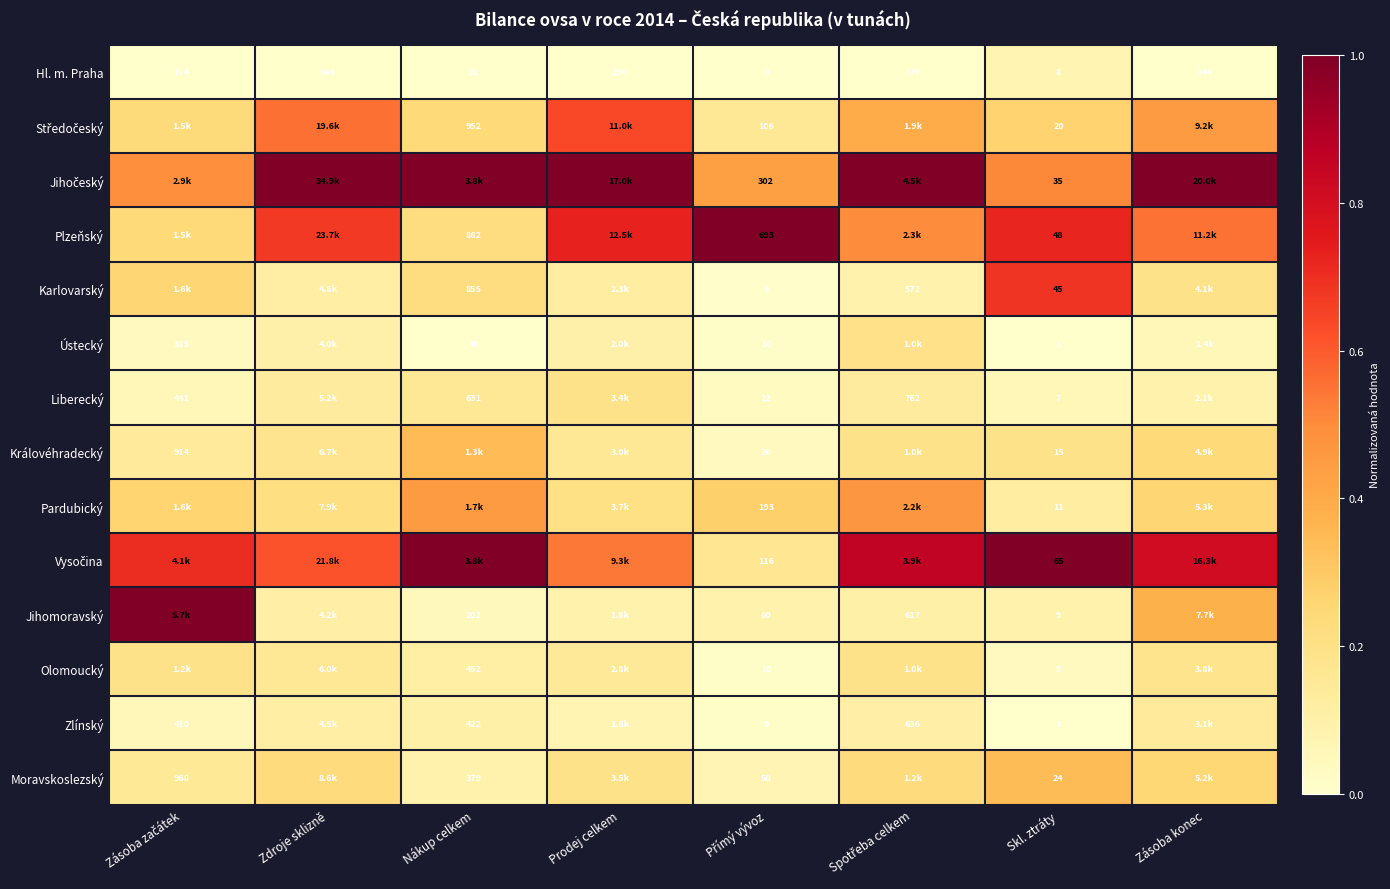

Where is Hl. m. Praha nearest to the value 283?

Prodej celkem